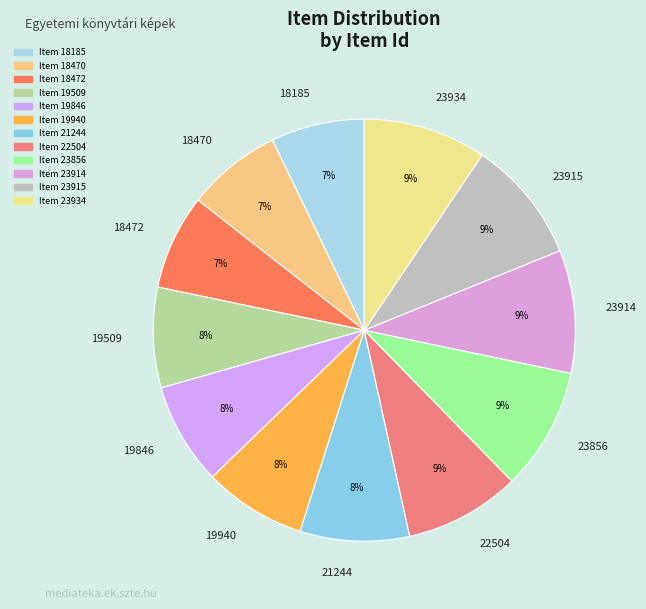

How many slices are in this pie chart?

12